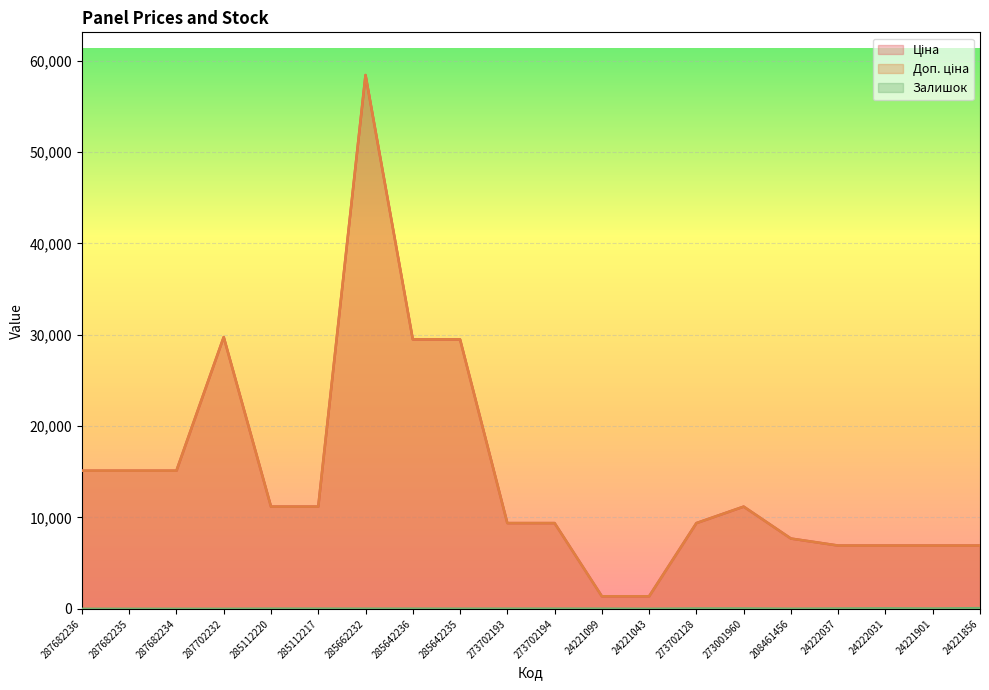

At how many categories does at least one series exceed 16994?

4